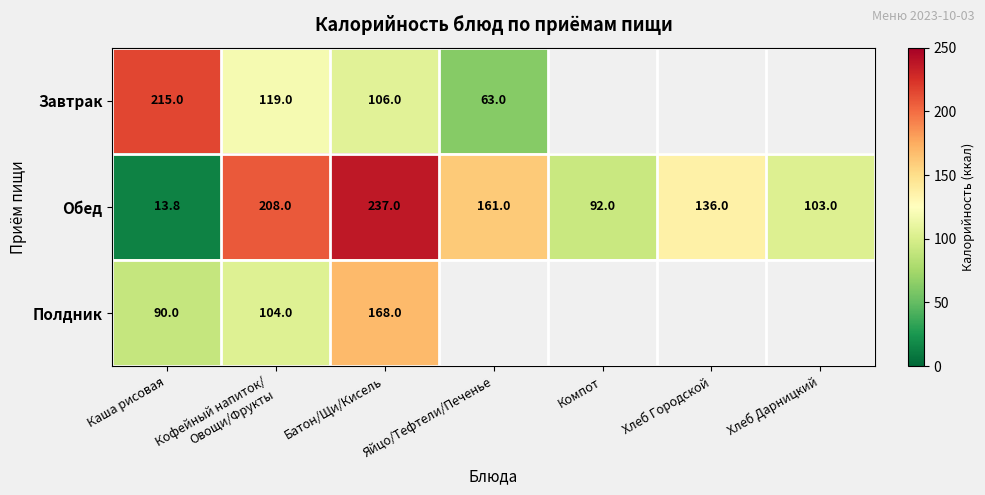

Between Батон/Щи/Кисель and Хлеб Дарницкий, which is larger?

Батон/Щи/Кисель